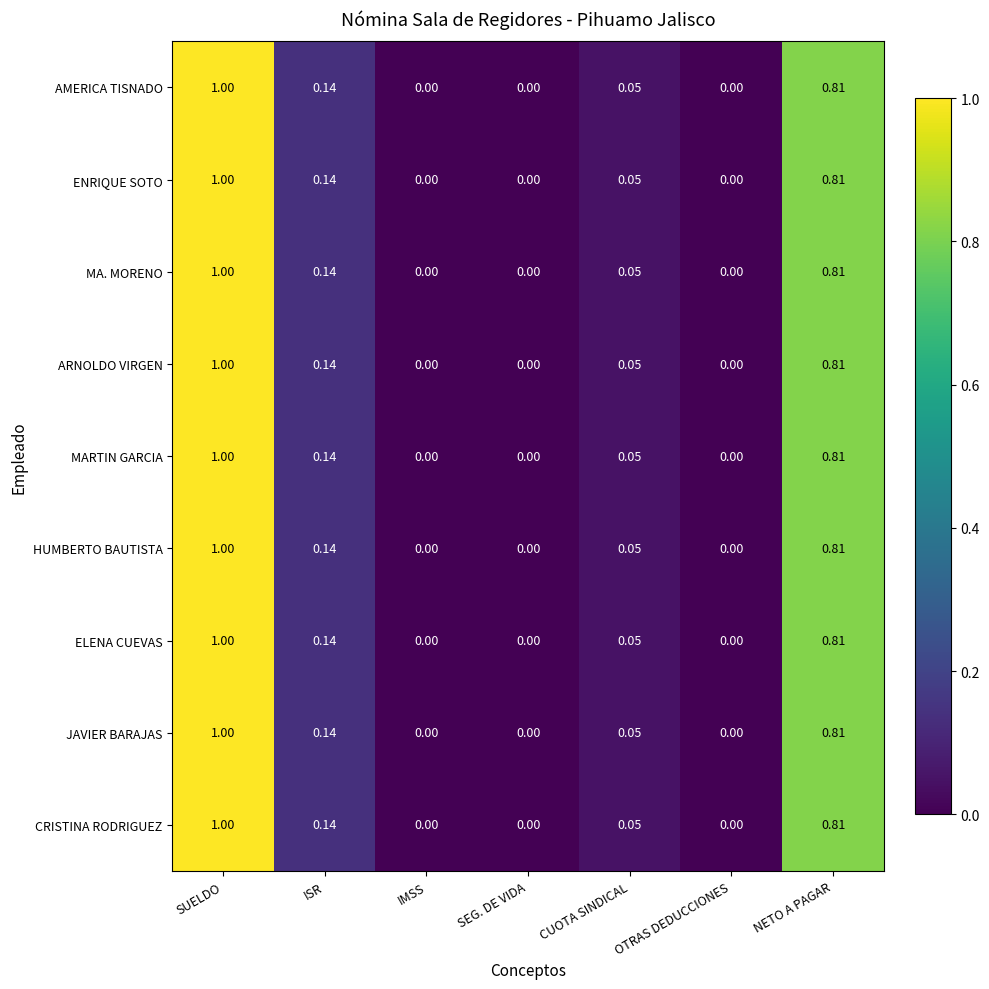

At which category is the sum across all series the highest?

SUELDO